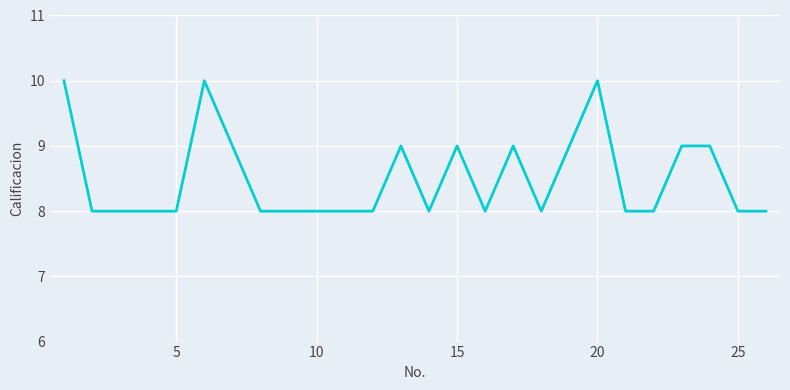

What is the minimum value shown in the chart?

8